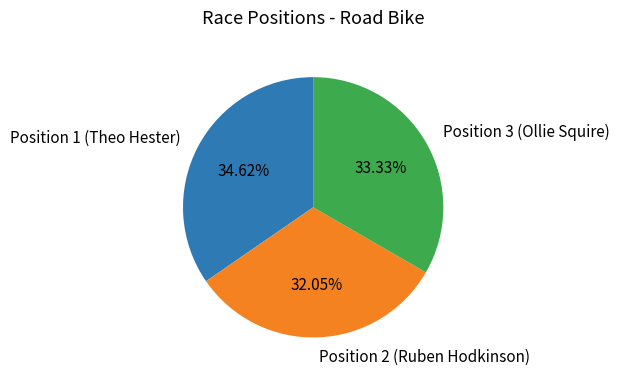

Is it true that Position 3 (Ollie Squire) is 43% of the pie?

False